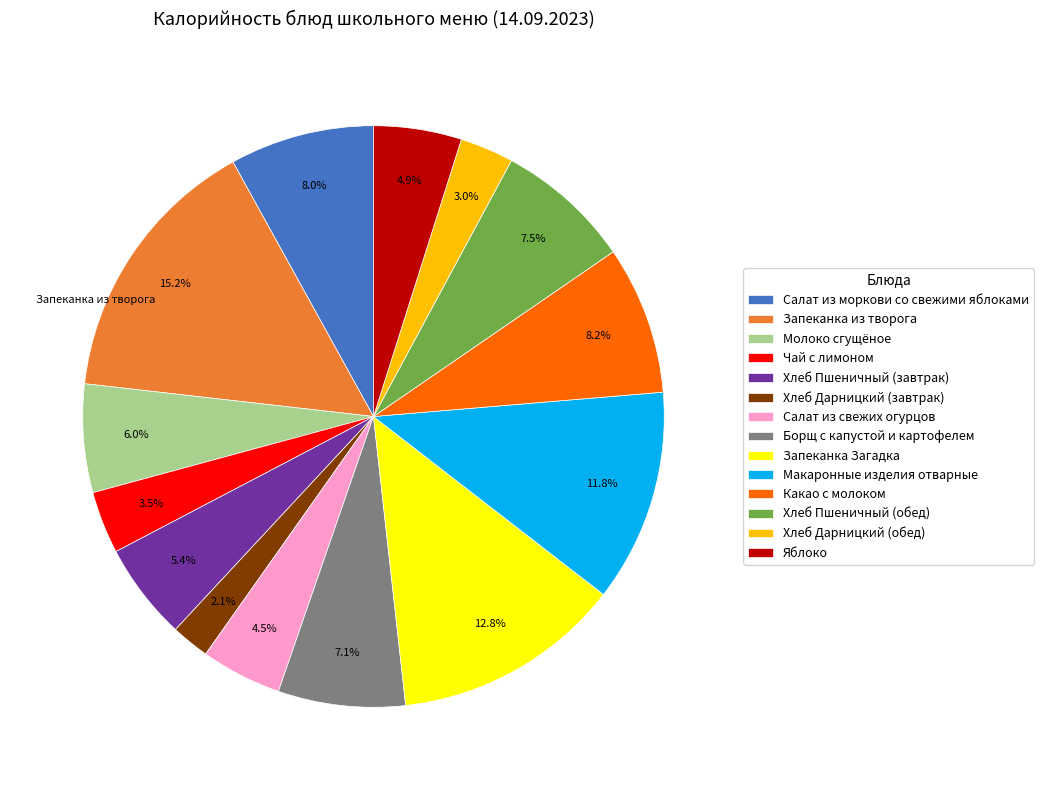

Approximately how many times larger is the value at Какао с молоком compared to Хлеб Дарницкий (завтрак)?

3.9